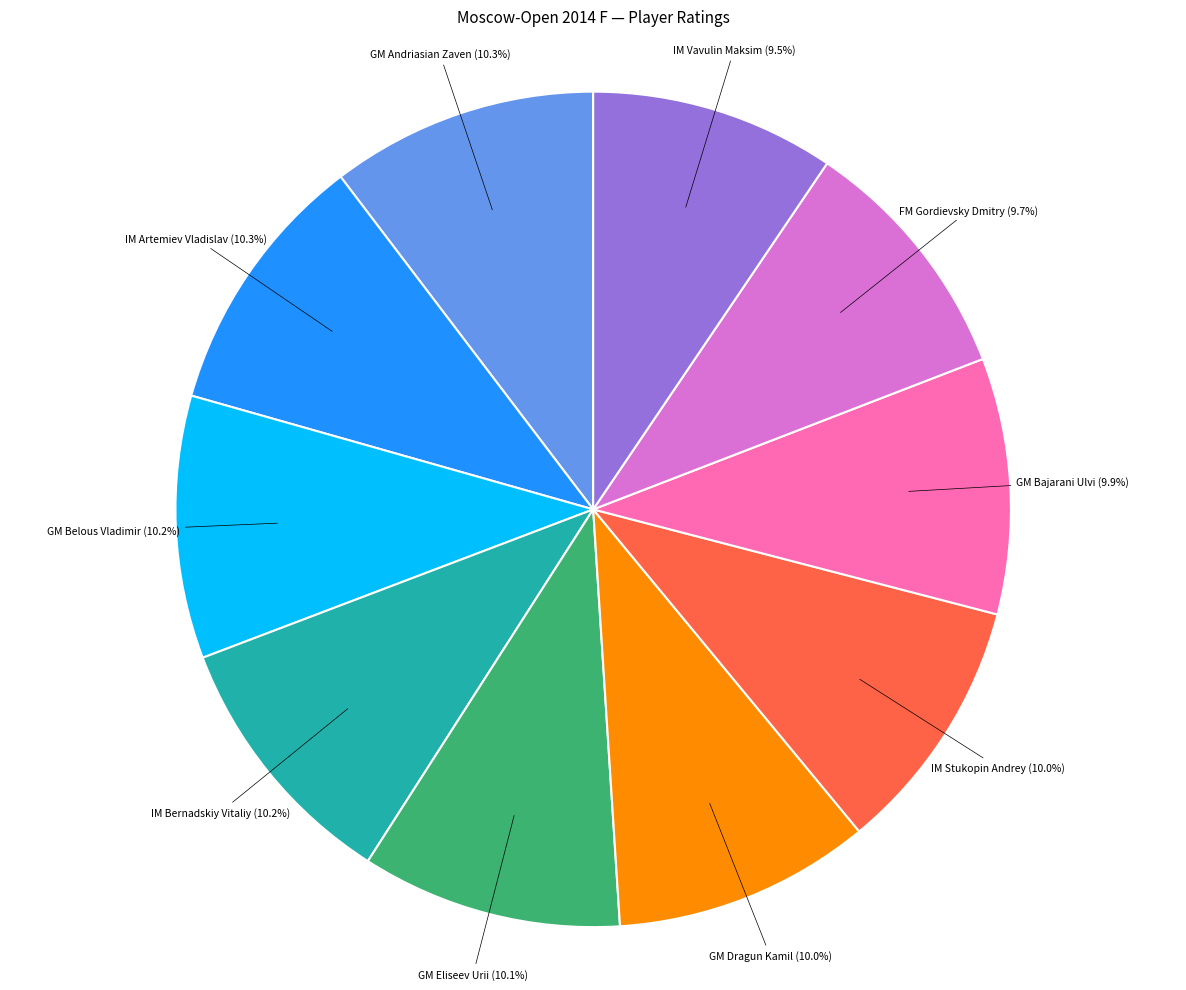

How many slices are in this pie chart?

10